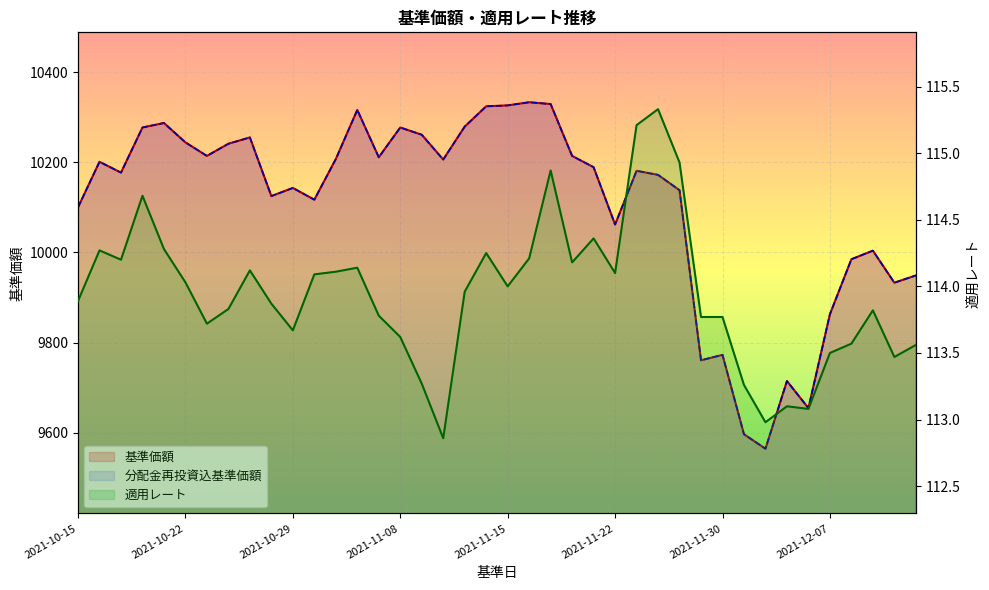

The 基準価額 series shows 10117.0 at 2021-11-01. True or false?

True